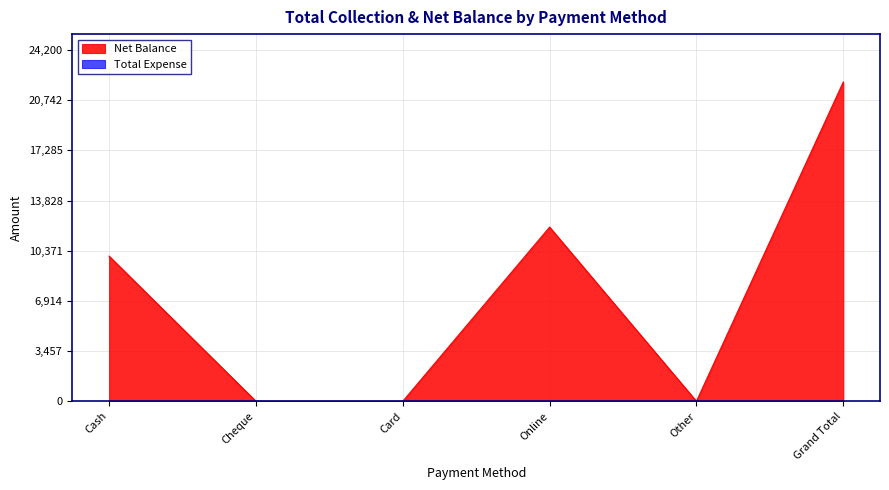

List the labels in order of value, largest first.

Grand Total, Online, Cash, Cheque, Card, Other